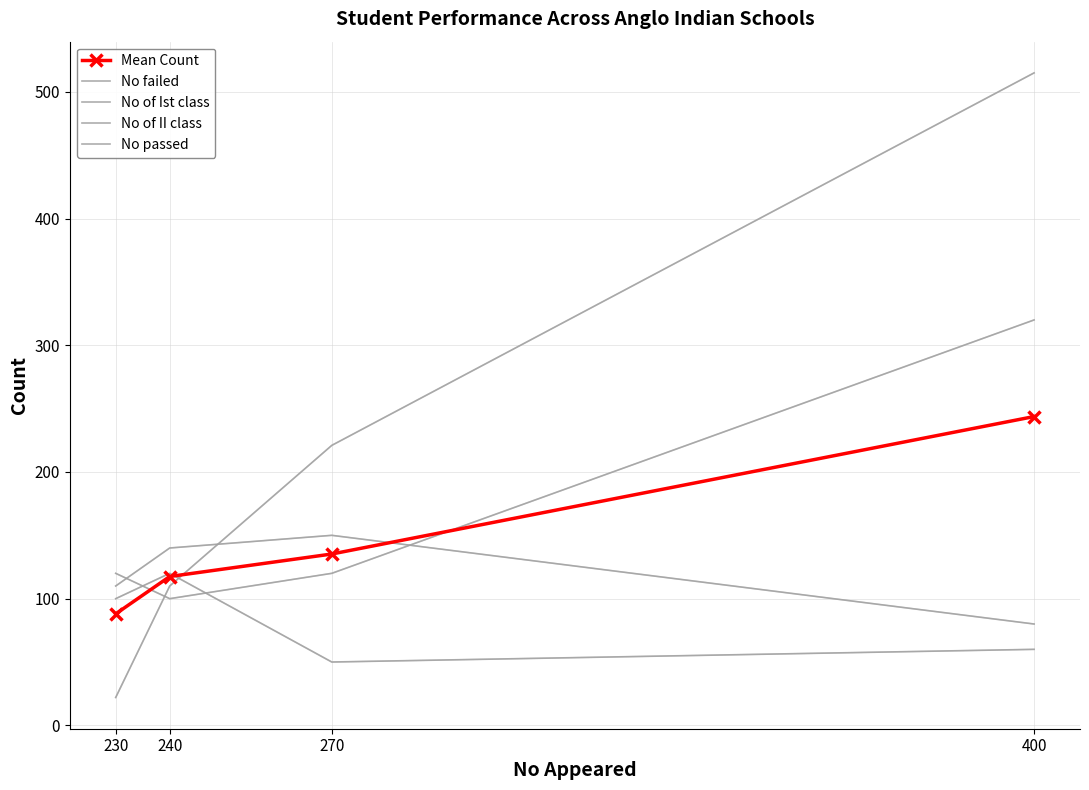

What is the maximum value for No of Ist class?

515.0